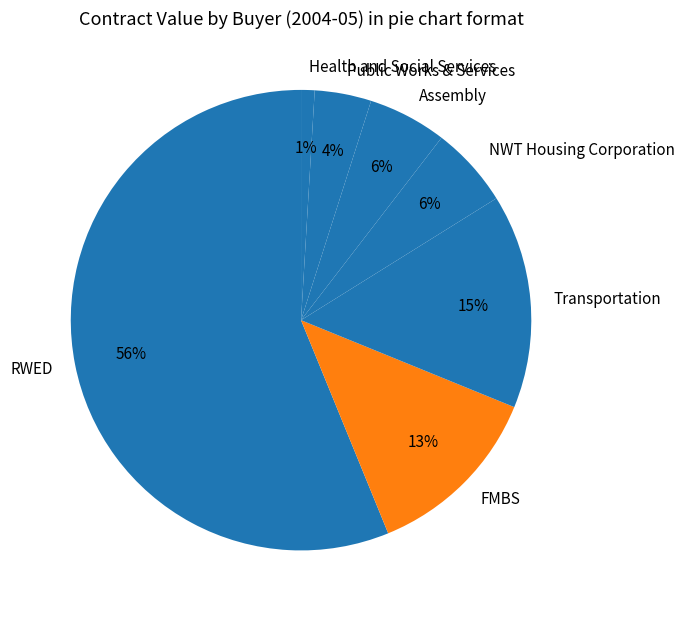

Is it true that Public Works & Services is 16% of the pie?

False